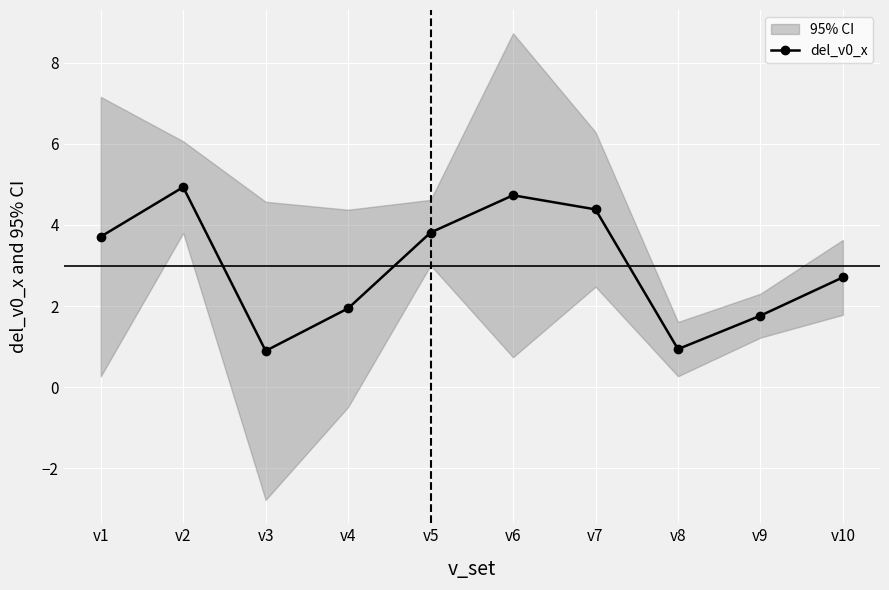

List the labels in order of value, smallest first.

v3, v8, v9, v4, v10, v1, v5, v7, v6, v2